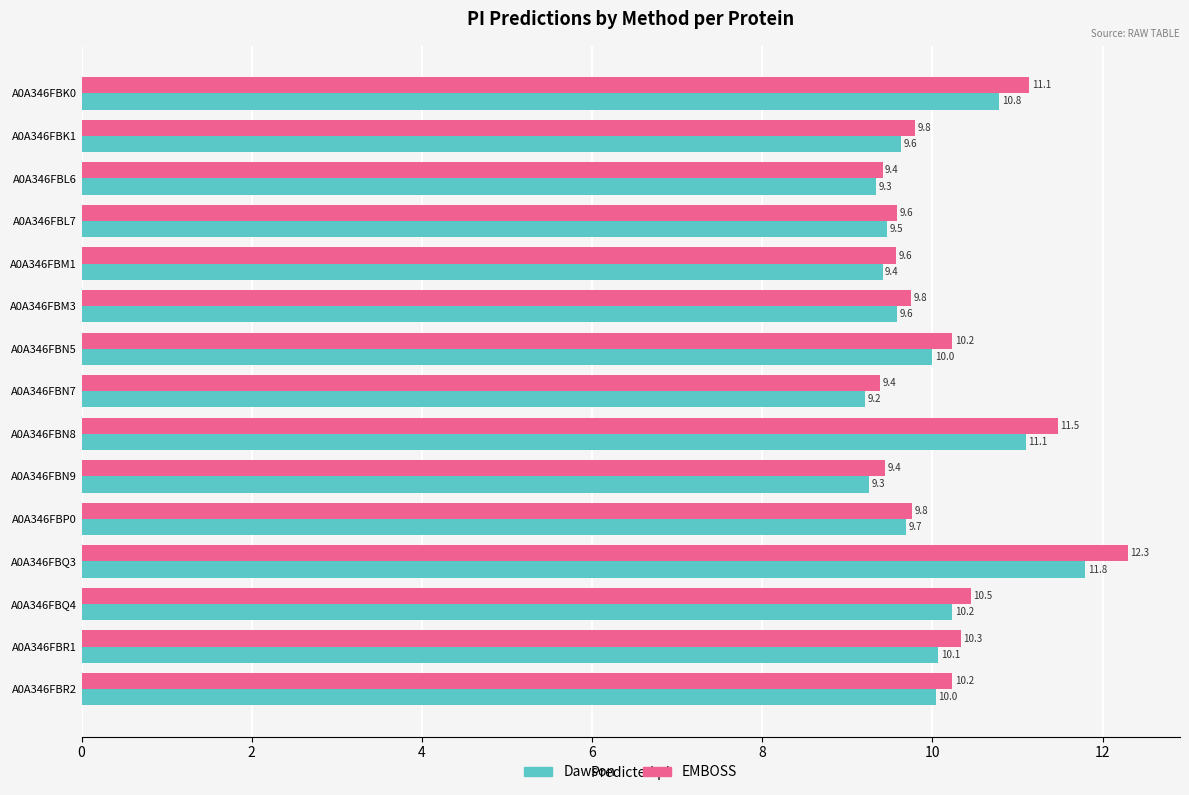

Which series has the widest spread of values?

EMBOSS